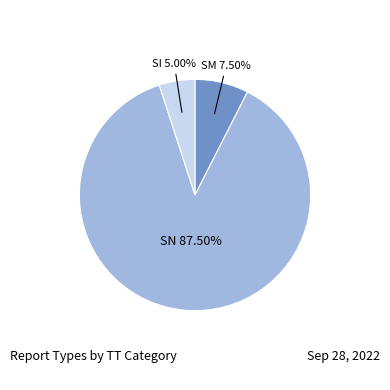

How many segments does this pie chart have?

3